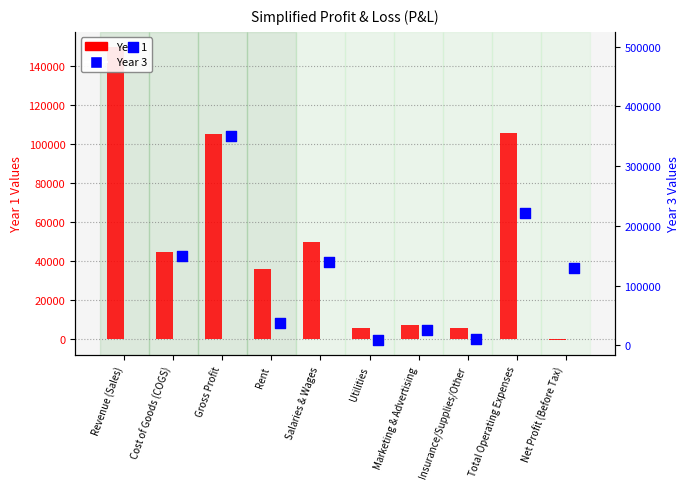

What is the total value across all series at Total Operating Expenses?

326500